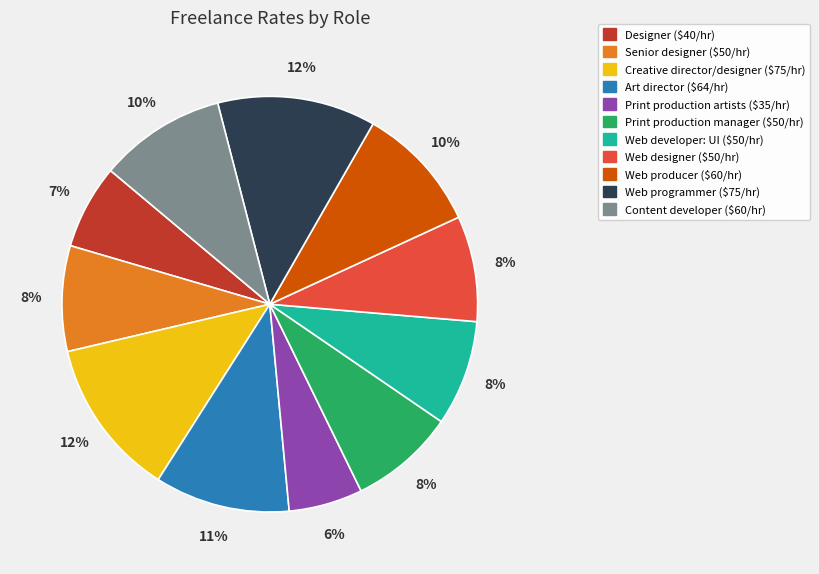

Which category has the smallest portion of the pie?

Print production artists